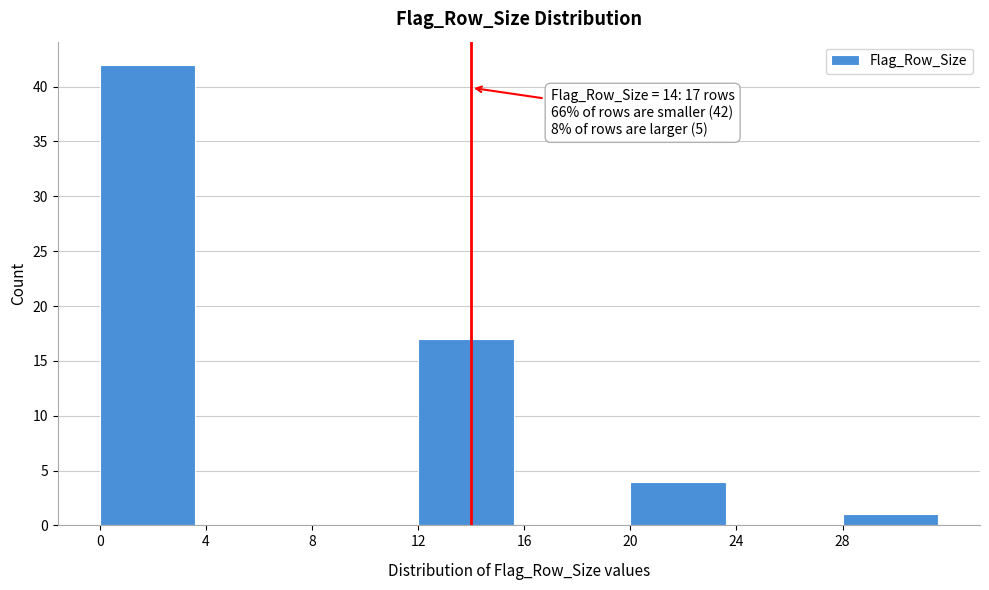

Over which range of the x-axis is the bar tallest?

0 to 4